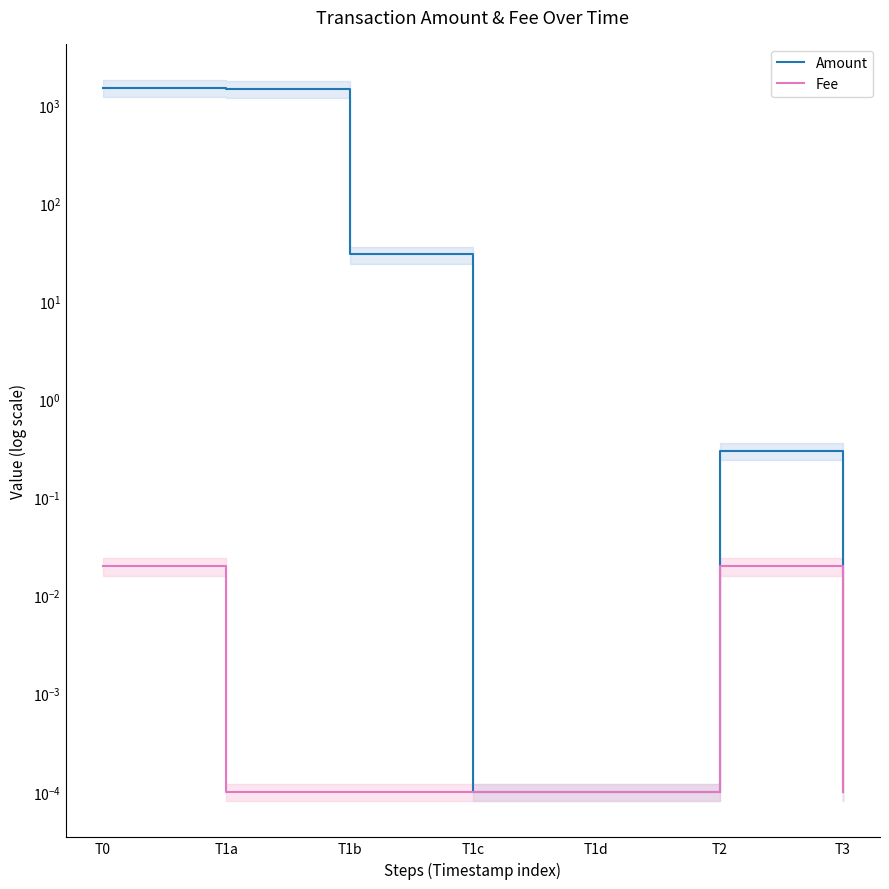

The Fee series shows 0.0 at T3. True or false?

False